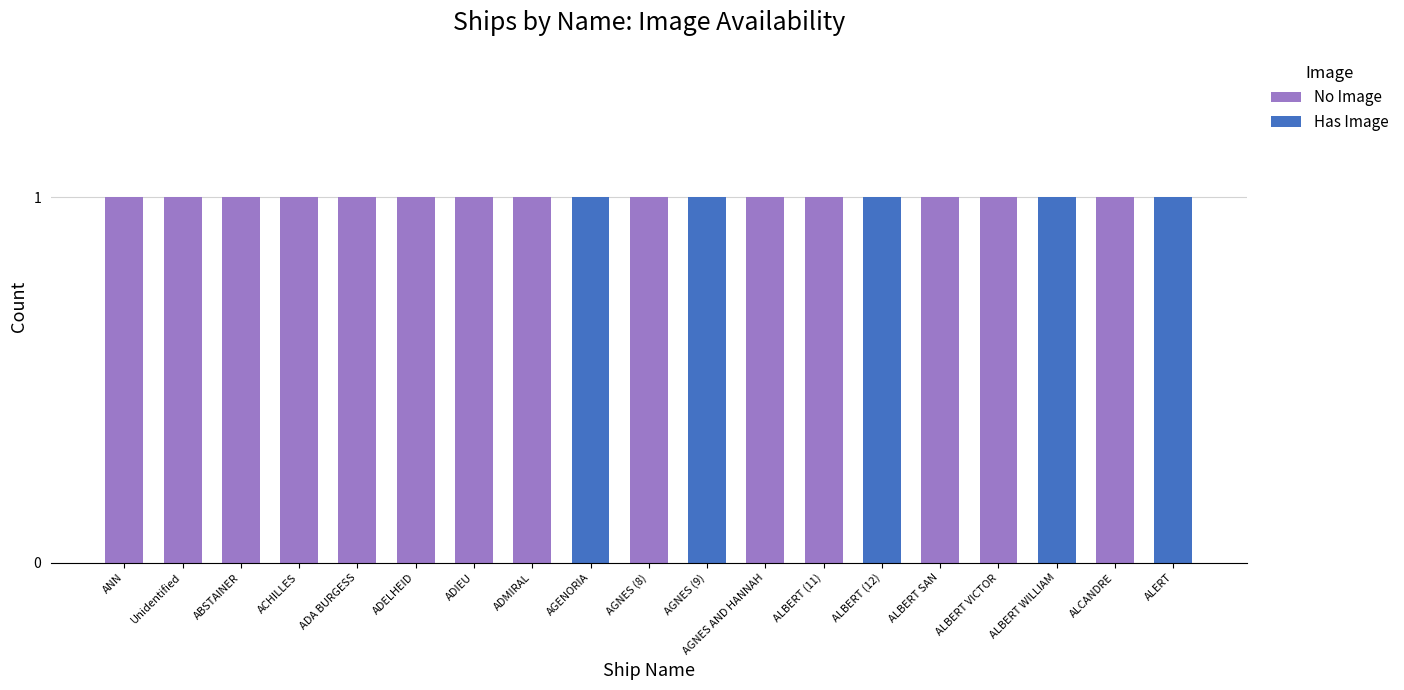

What is the total value across all series at ALBERT (11)?

1